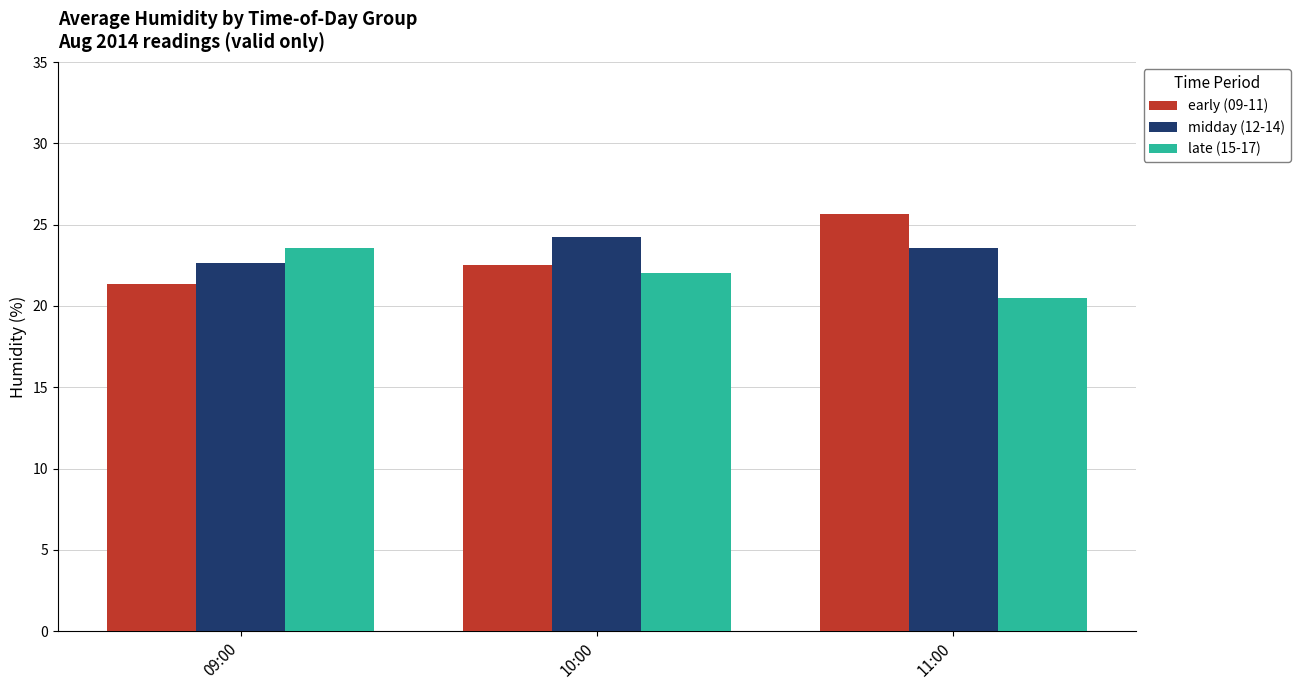

How many late (15-17) values are between 20 and 23?

2